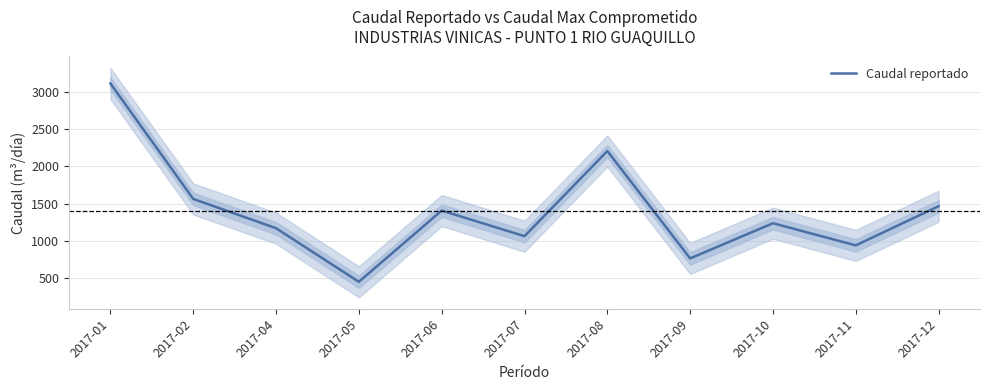

What value does the data have at 2017-04?

1169.0